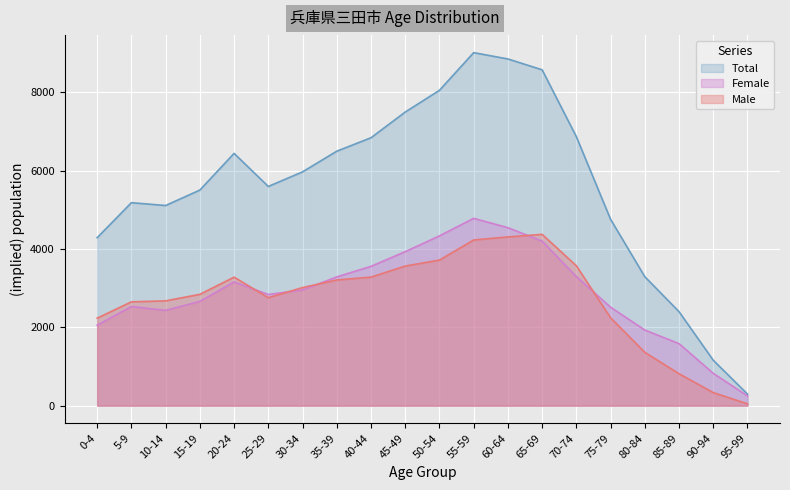

What is the label of the 17th point from the right?

15-19